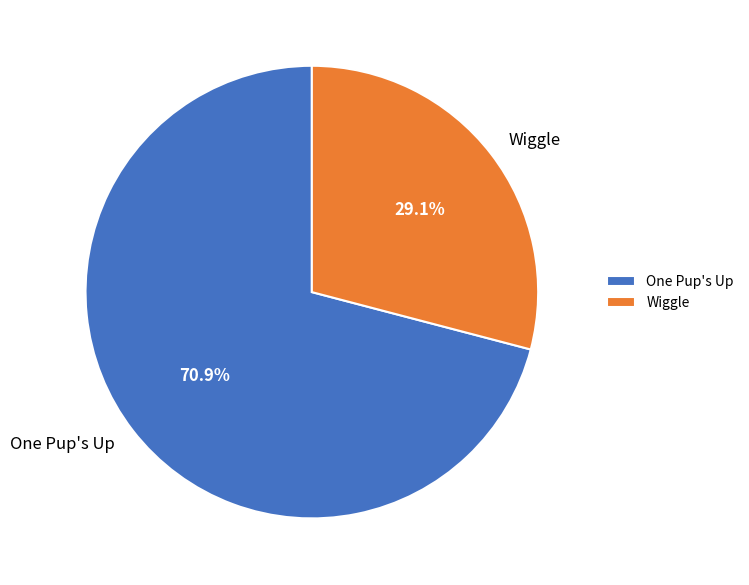

Is there a majority slice in this chart?

Yes